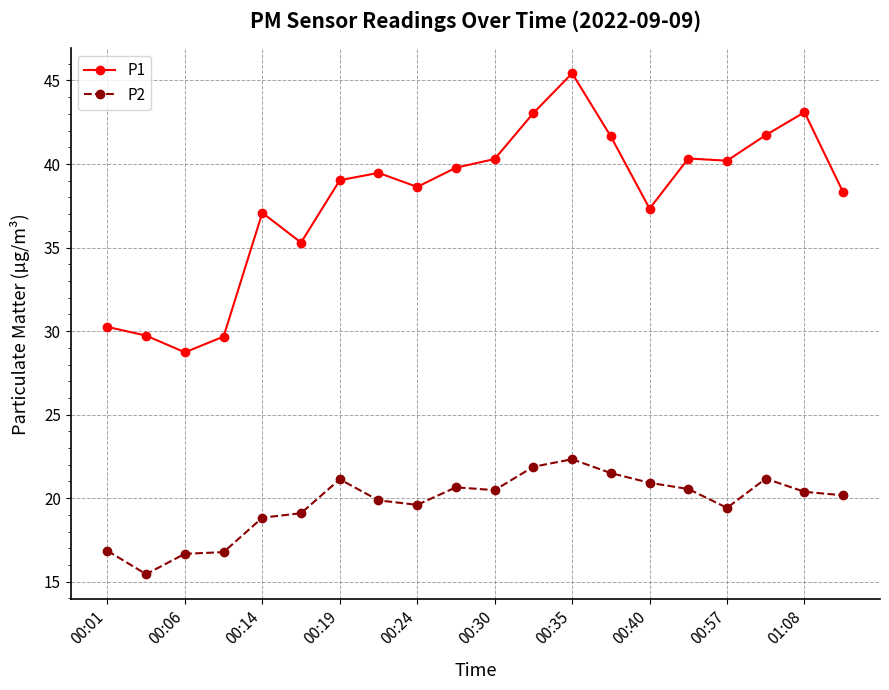

True or false: P2 and P1 intersect in this chart.

False